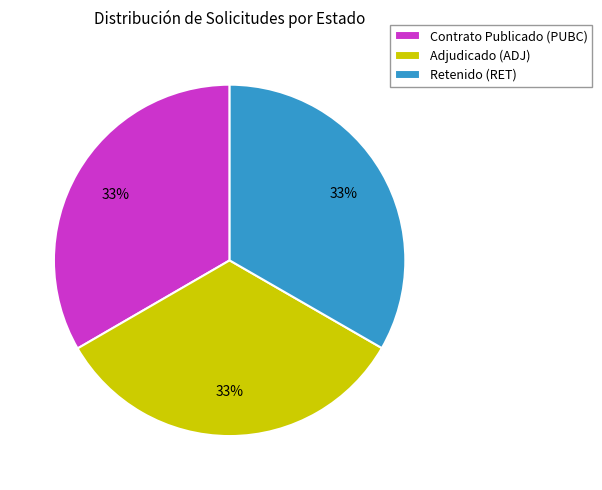

Combined, do Retenido (RET) and Adjudicado (ADJ) account for over 50%?

Yes